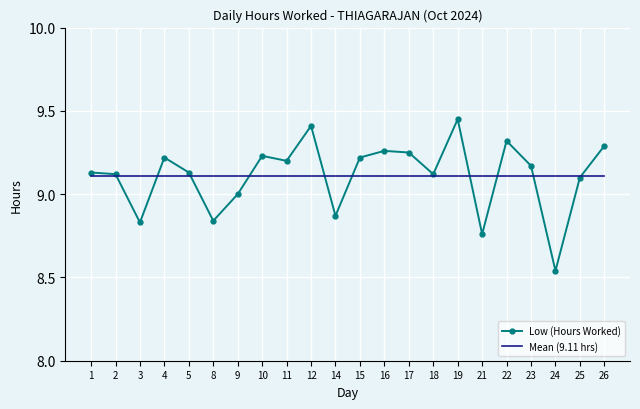

What is the total value across all series at 25?

18.2